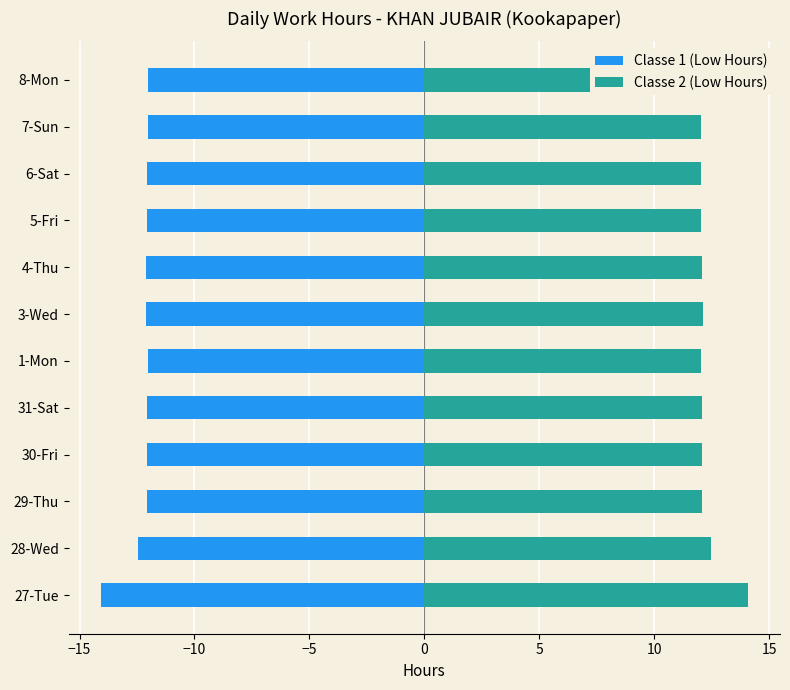

What is the smallest value displayed?

-14.1